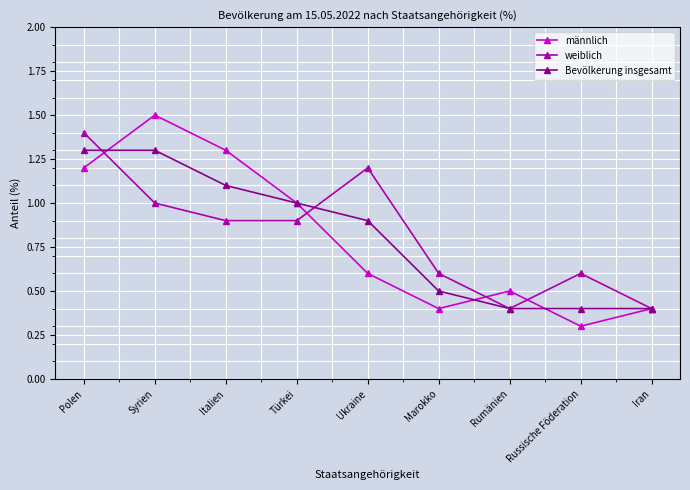

Is this an area chart (filled region under the line)?

No